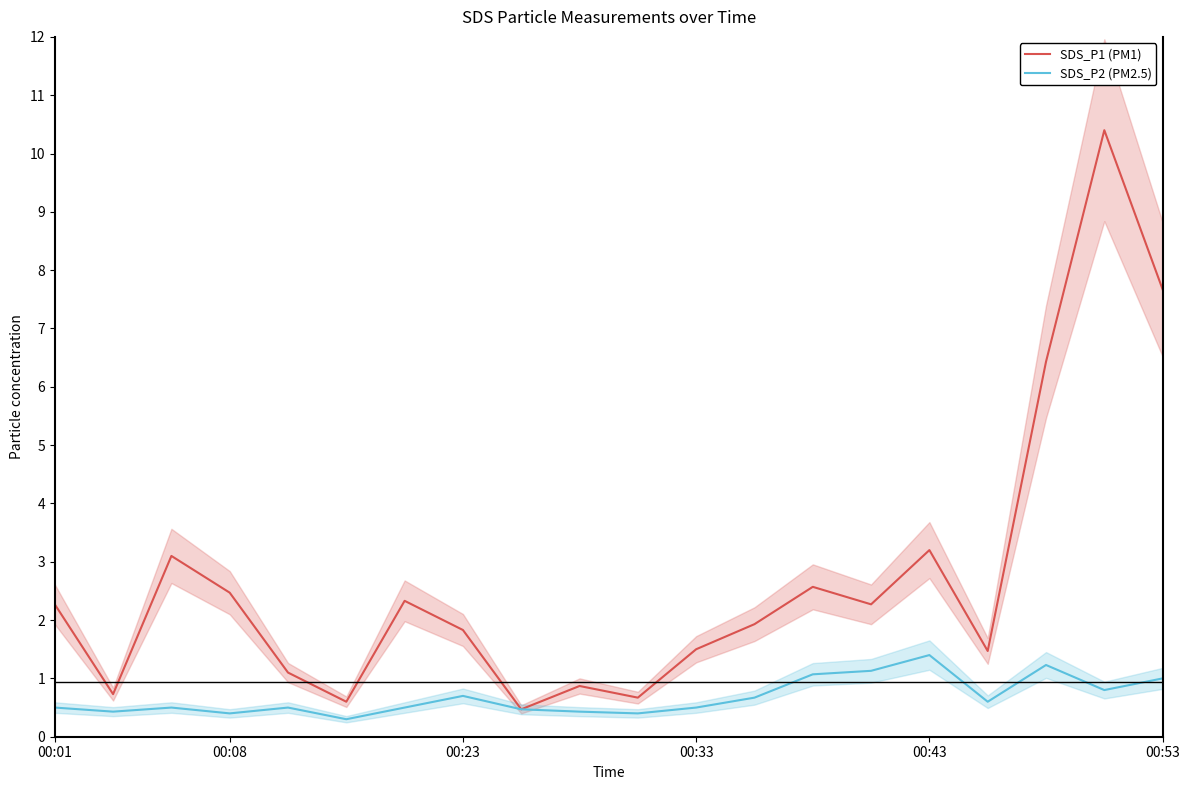

What is the average value of the SDS_P2 (PM2.5) series?

0.7